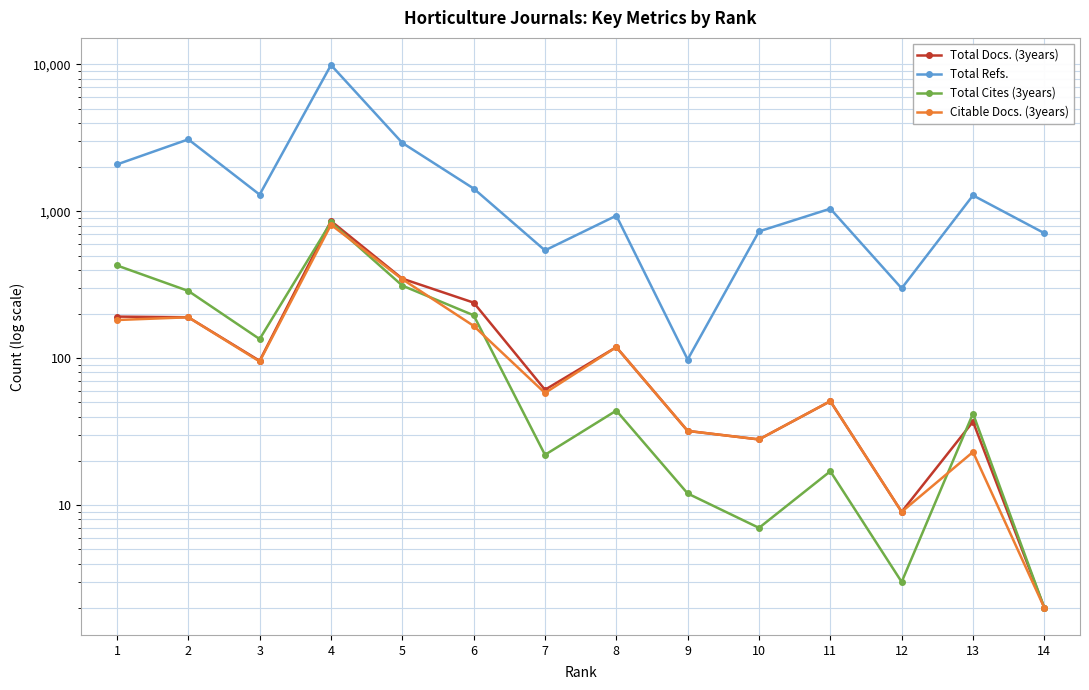

In Total Docs. (3years), how many points are higher than both neighbors (excluding endpoints)?

4